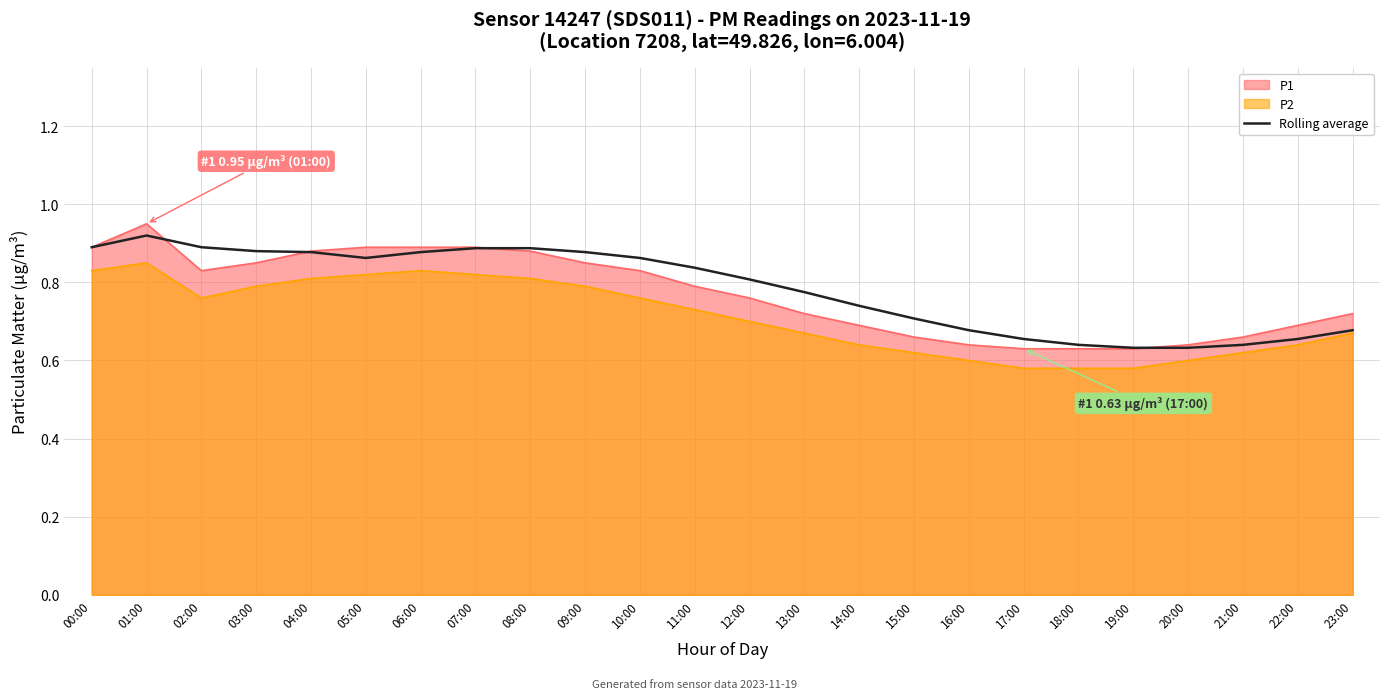

True or false: the data shows 1.3 at 05:00.

False